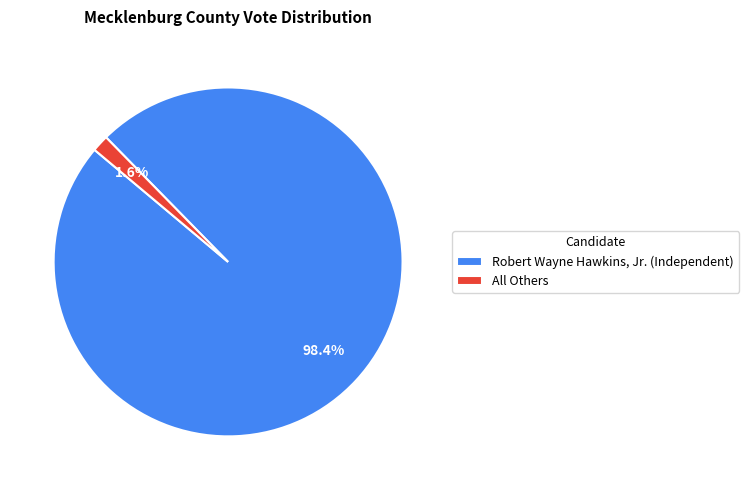

Which has a higher value, Robert Wayne Hawkins, Jr. (Independent) or All Others?

Robert Wayne Hawkins, Jr. (Independent)